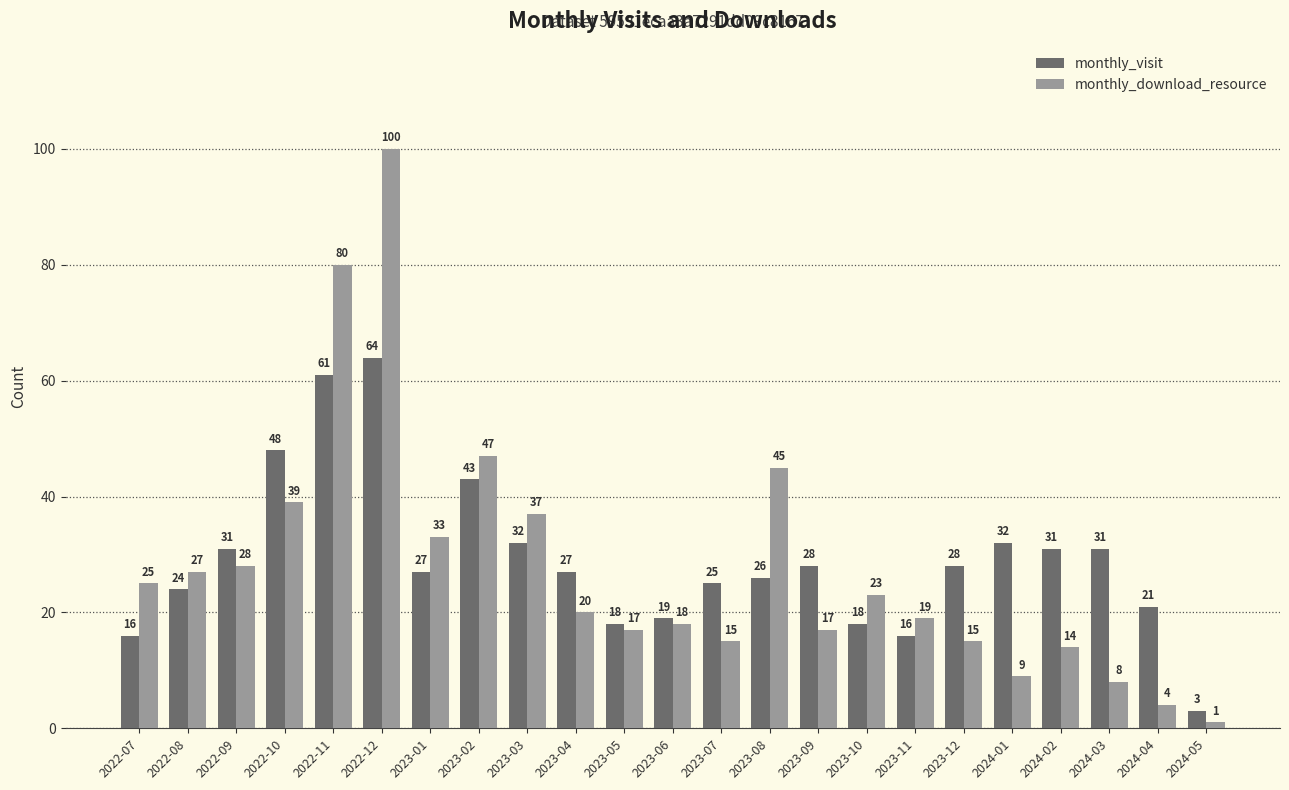

Rank the series by their average value, from lowest to highest.

monthly_download_resource, monthly_visit